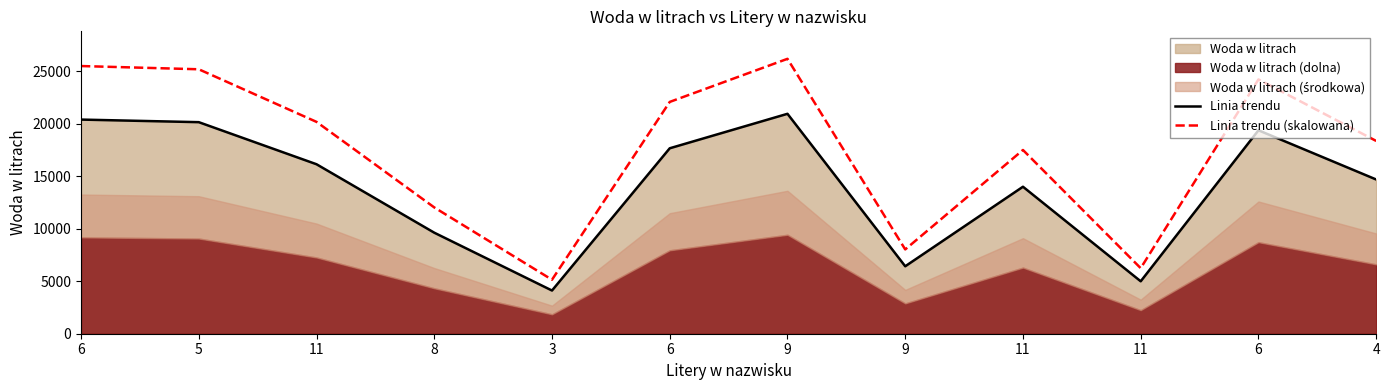

Which series has the widest spread of values?

Linia trendu (skalowana)